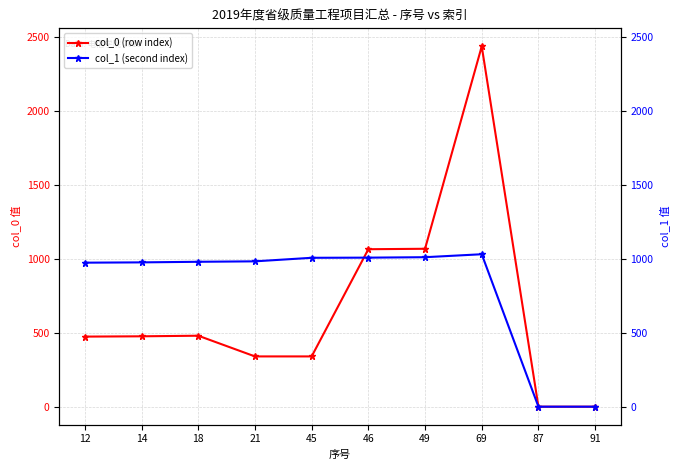

Reading left to right, what are all the values shown in this chart?

col_0 (row index): 474	476	480	340	340	1065	1068	2437	0	0
col_1 (second index): 974	976	980	983	1007	1008	1011	1031	0	0